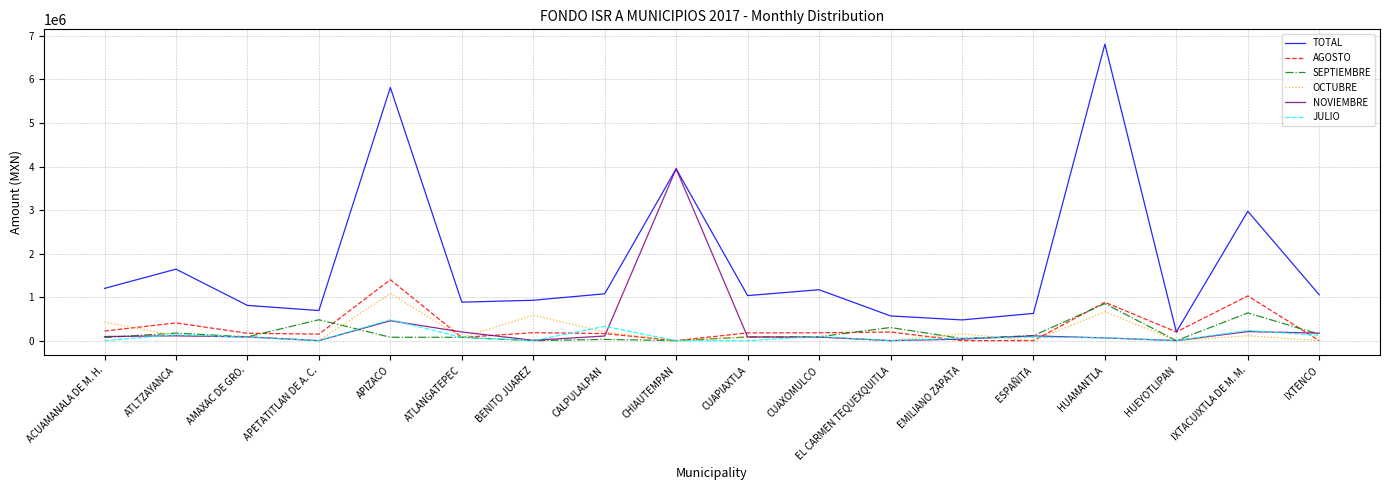

What is the total value across all series at HUAMANTLA?

9334766